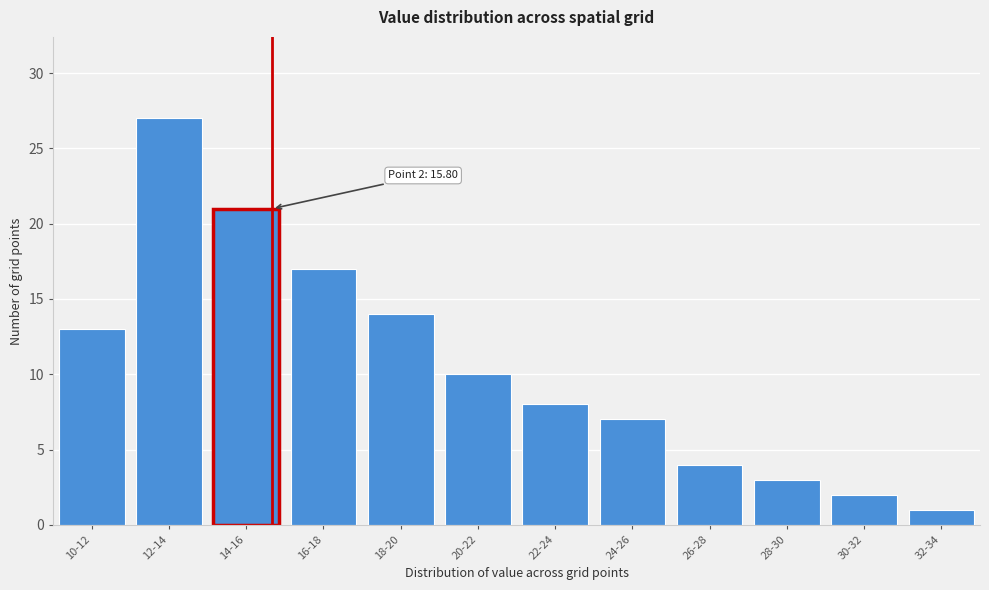

Reading left to right, list all the values displayed in this chart.

10-12=13	12-14=27	14-16=21	16-18=17	18-20=14	20-22=10	22-24=8	24-26=7	26-28=4	28-30=3	30-32=2	32-34=1